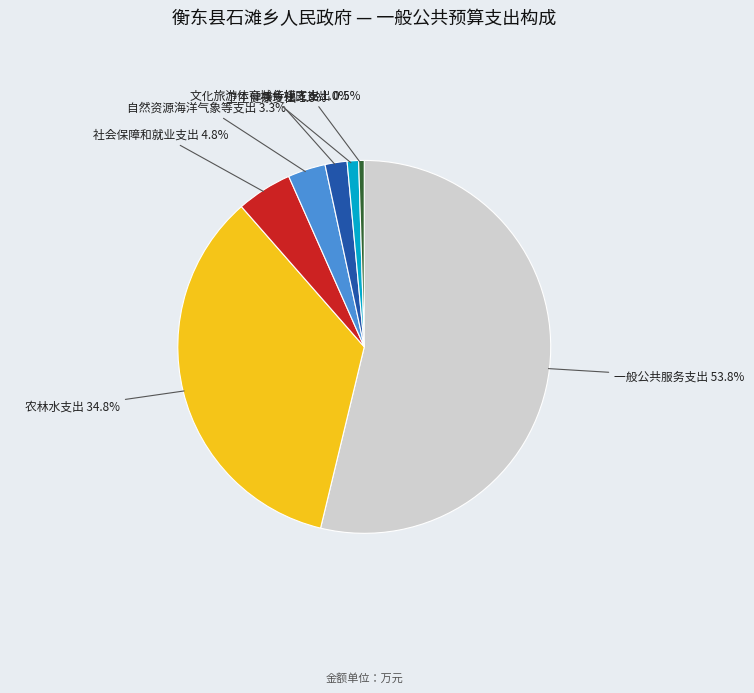

Count the number of slices in the pie.

7